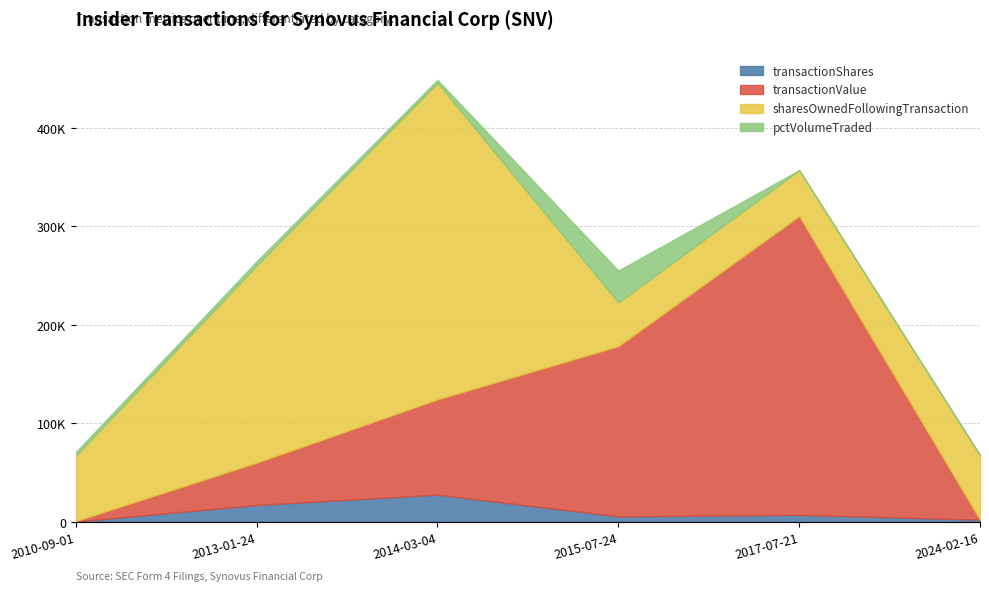

What are all the series names shown in the legend?

transactionShares, transactionValue, sharesOwnedFollowingTransaction, pctVolumeTraded